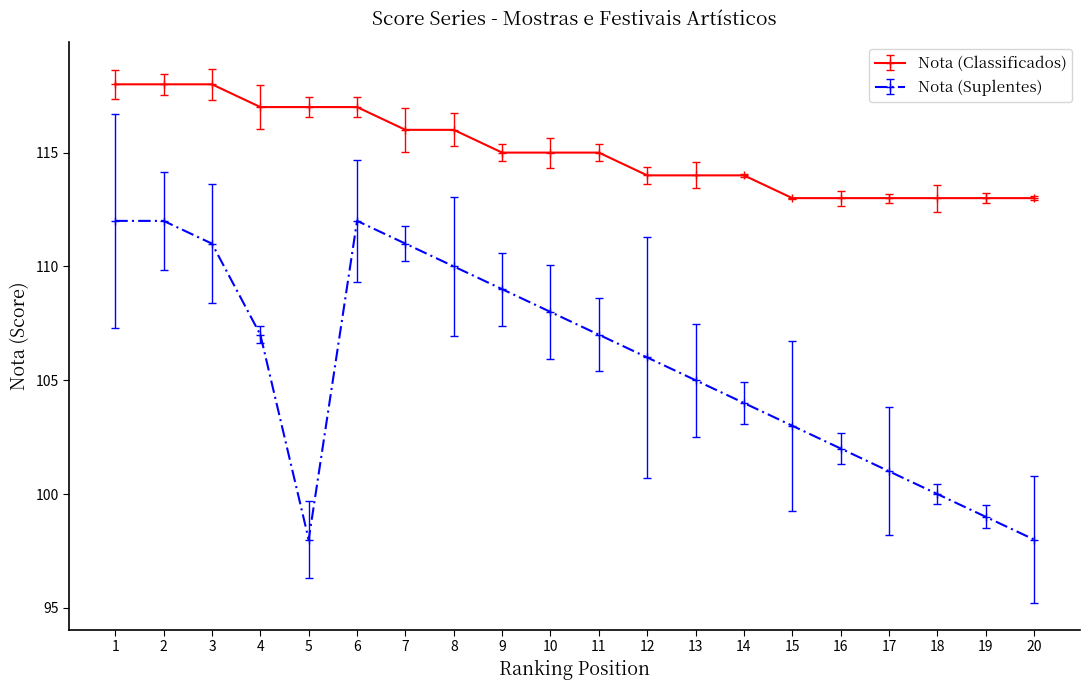

What is the value of the Nota (Classificados) point at the 14th from the left?

114